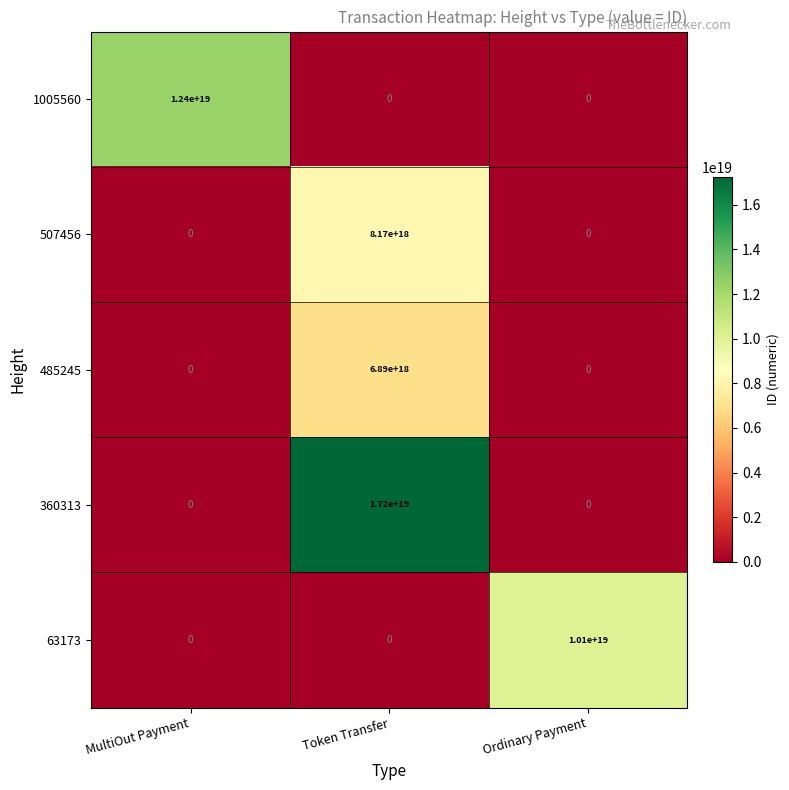

Count the 1005560 values in the range 0 to 12400000000000000000.

3